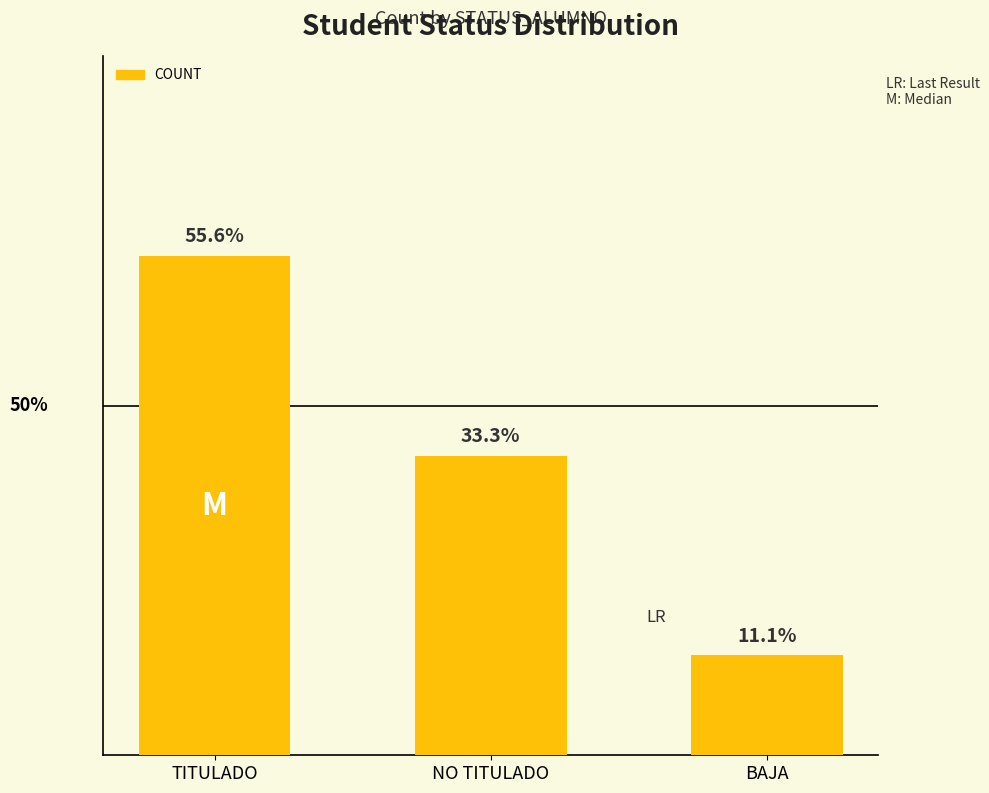

The value at NO TITULADO is 4. True or false?

False